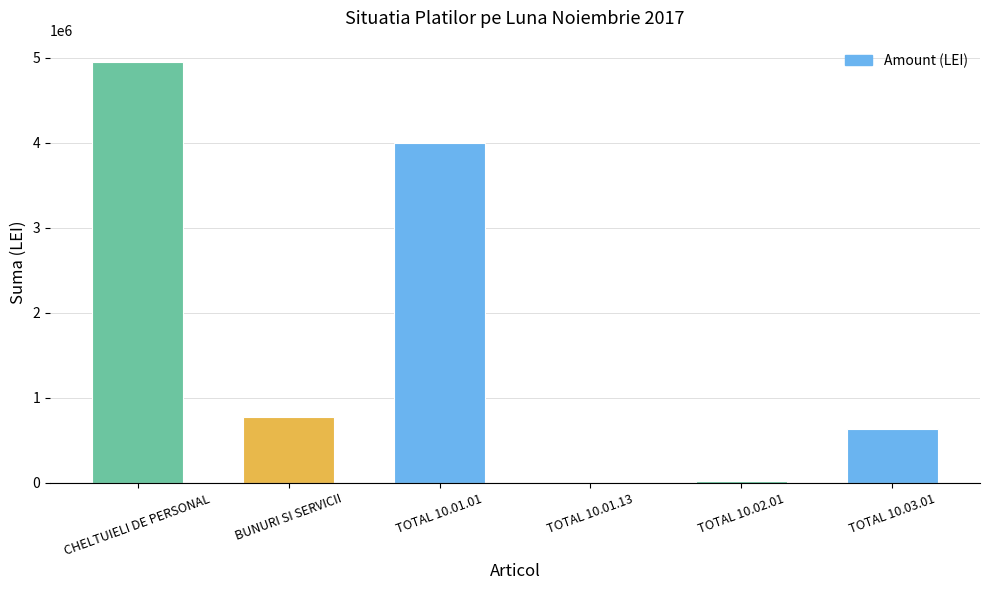

How many categories are shown in the chart?

6